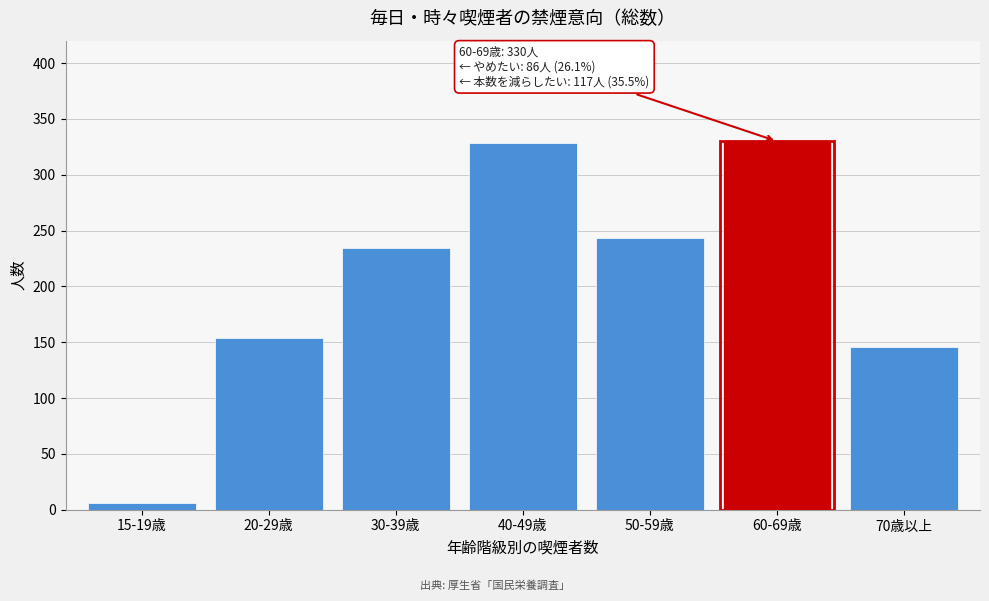

Reading left to right, list all the values displayed in this chart.

15-19歳=6	20-29歳=154	30-39歳=234	40-49歳=328	50-59歳=243	60-69歳=330	70歳以上=146